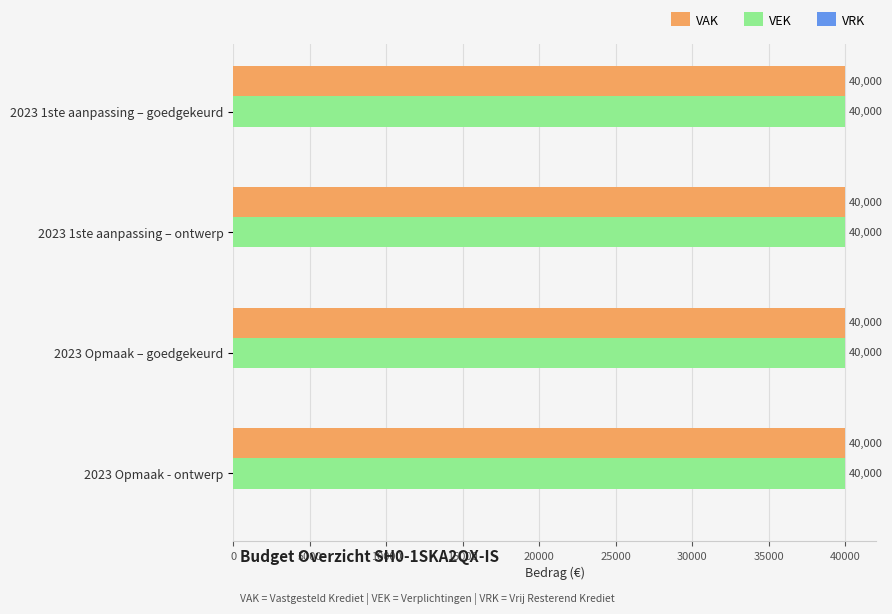

Which series changed the most between 2023 1ste aanpassing – ontwerp and 2023 Opmaak - ontwerp?

VAK